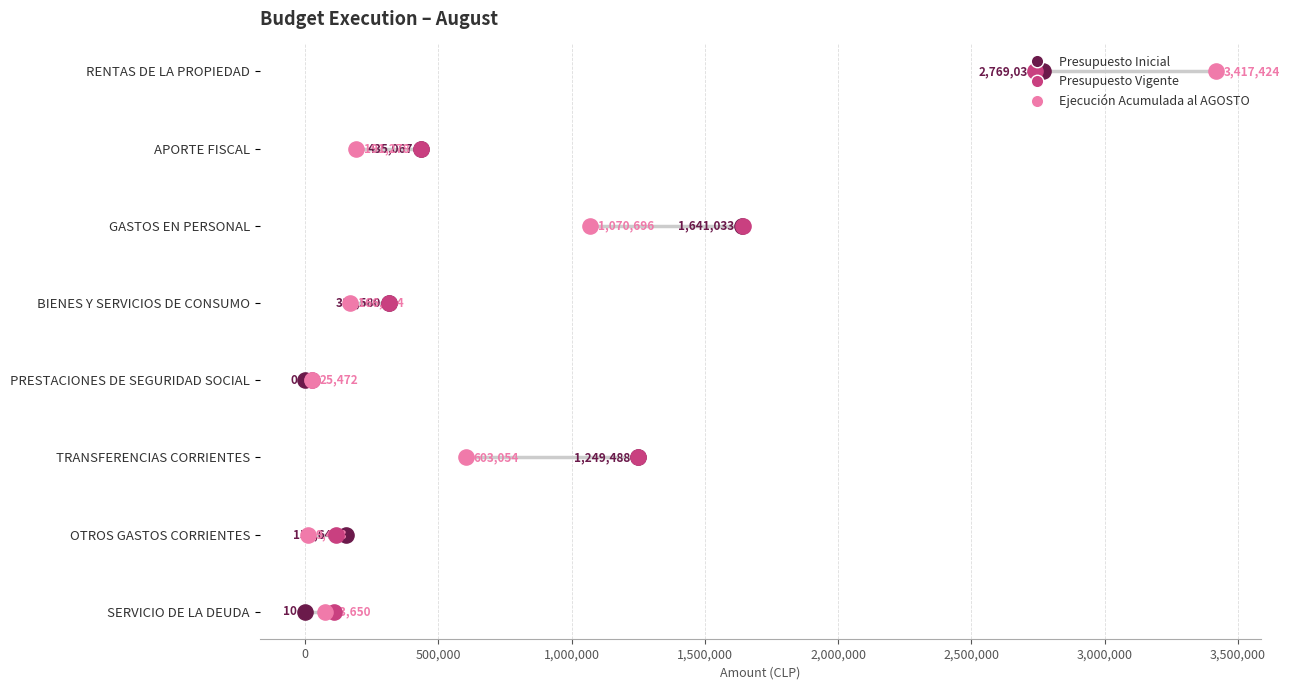

What are all the series names shown in the legend?

Presupuesto Inicial, Presupuesto Vigente, Ejecución Acumulada al AGOSTO